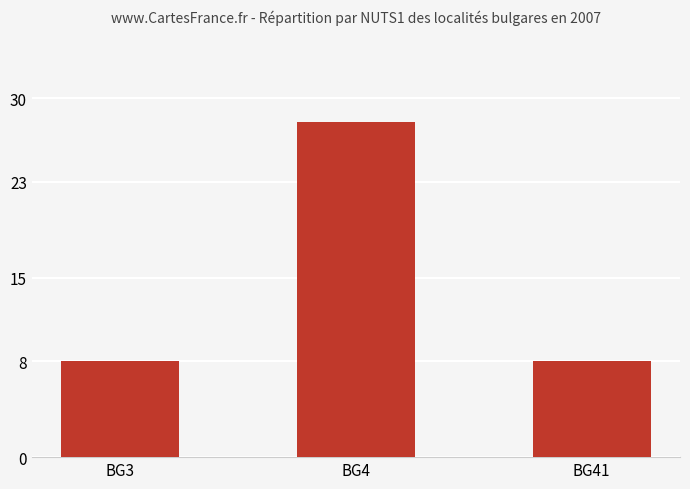

The value at BG3 is 8. True or false?

True